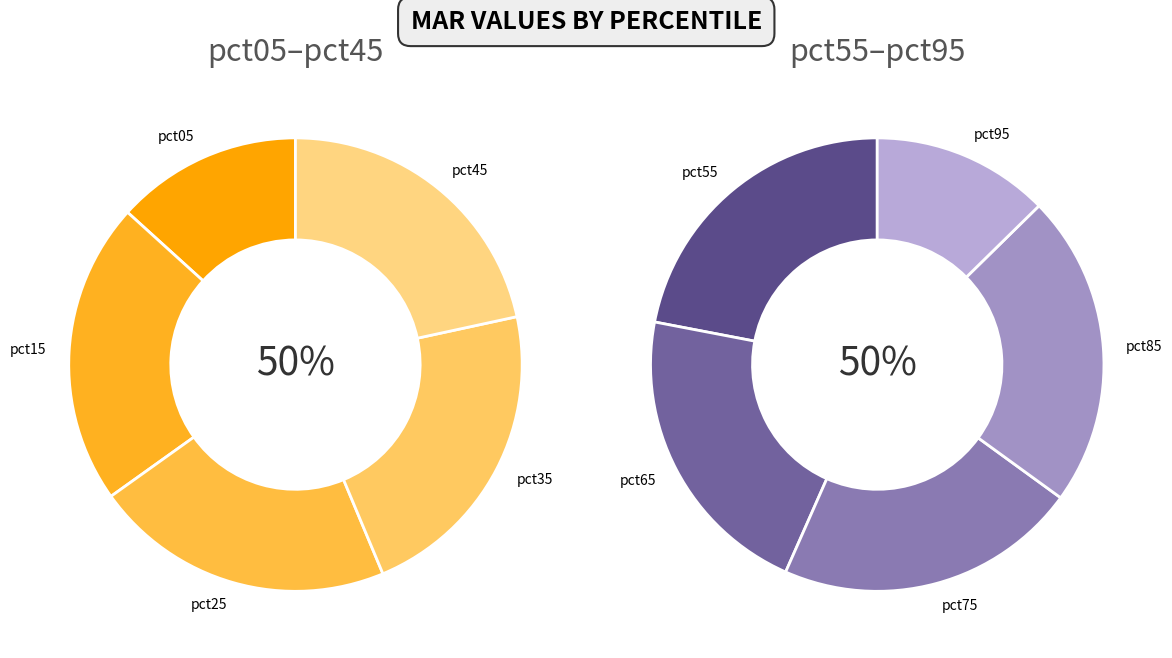

What is the smallest slice in the pie chart?

pct95